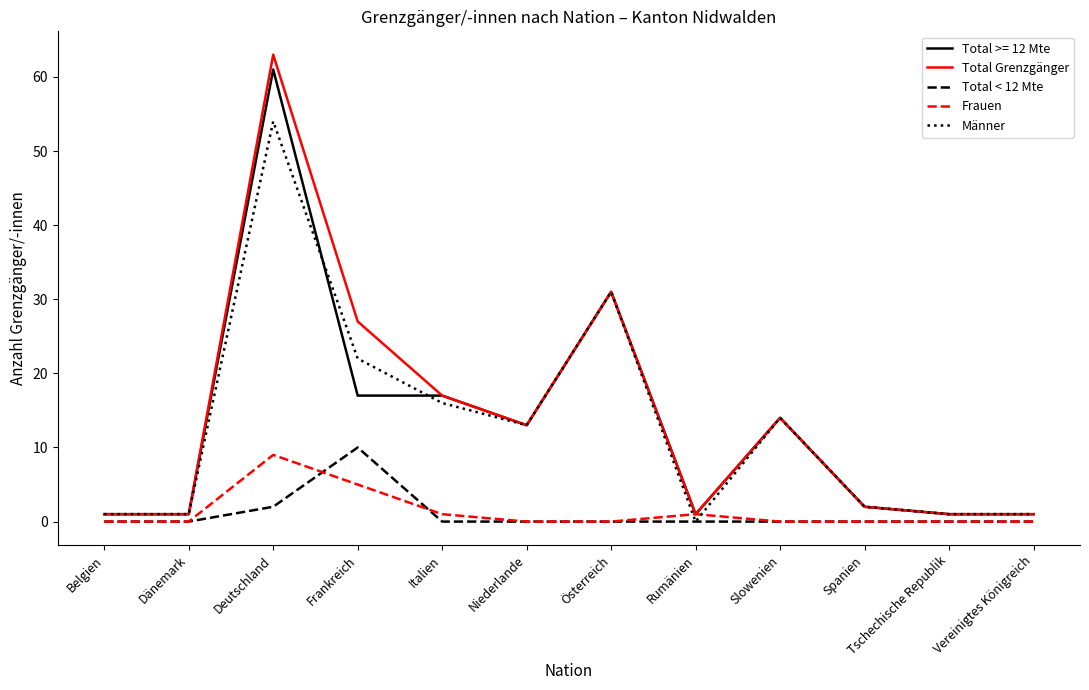

What are all the series names shown in the legend?

Total >= 12 Mte, Total Grenzgänger, Total < 12 Mte, Frauen, Männer